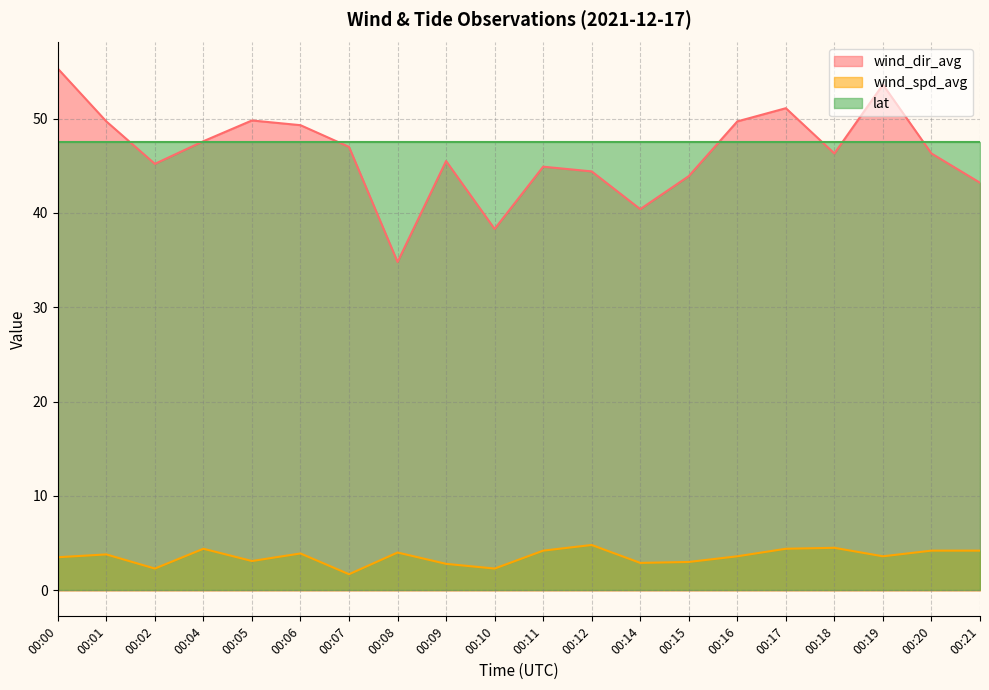

What is the total value across all series at 00:00?

106.4